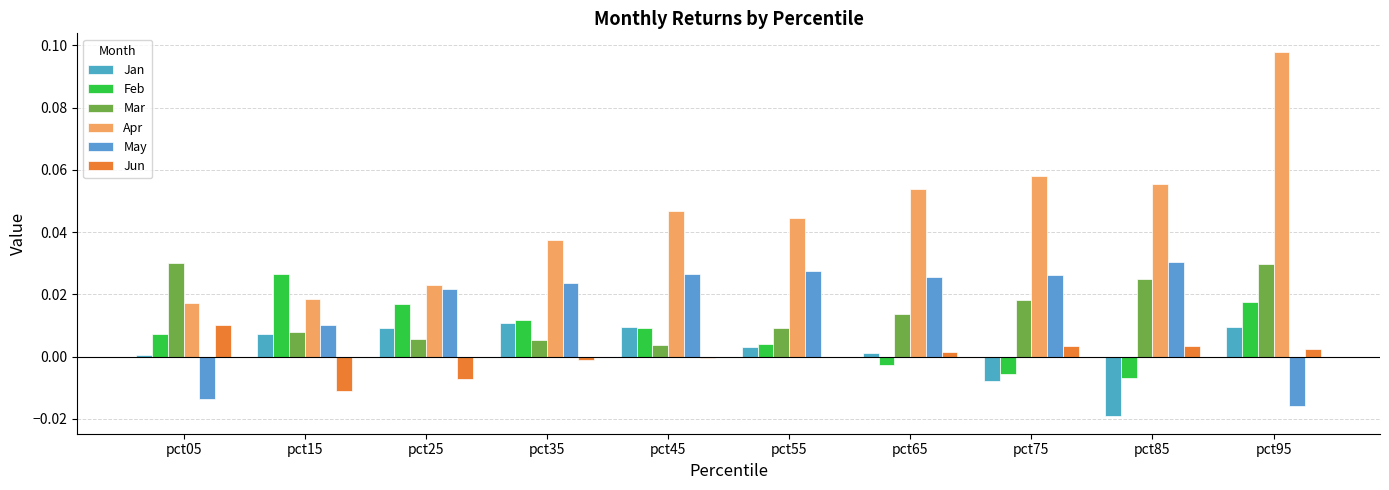

How many groups of bars are there?

10